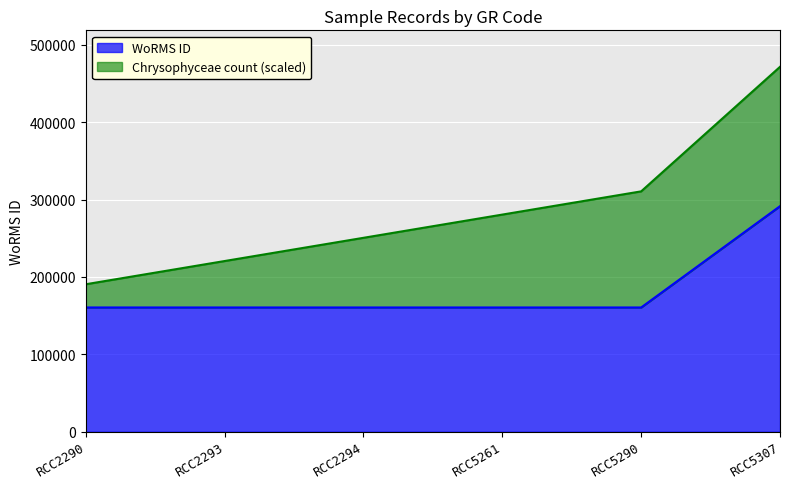

How many values exceed 160553?

1